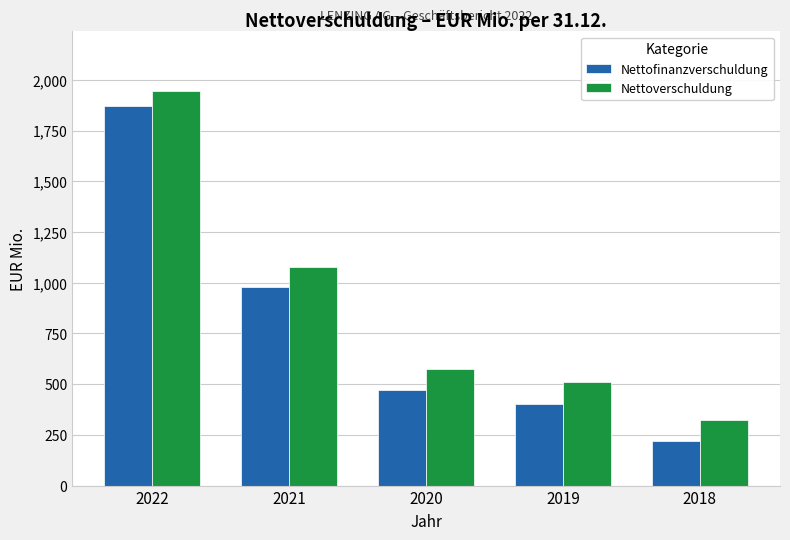

What is the value of the Nettoverschuldung bar at the 4th from the left?

511.4